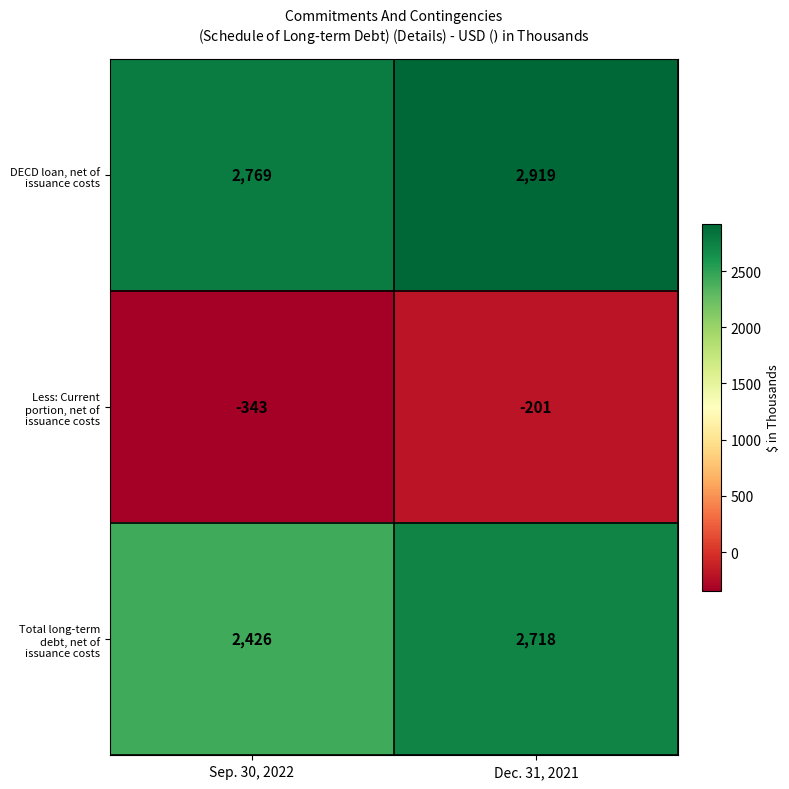

Which category has the highest value in the Total long-term debt, net of issuance costs series?

Dec. 31, 2021